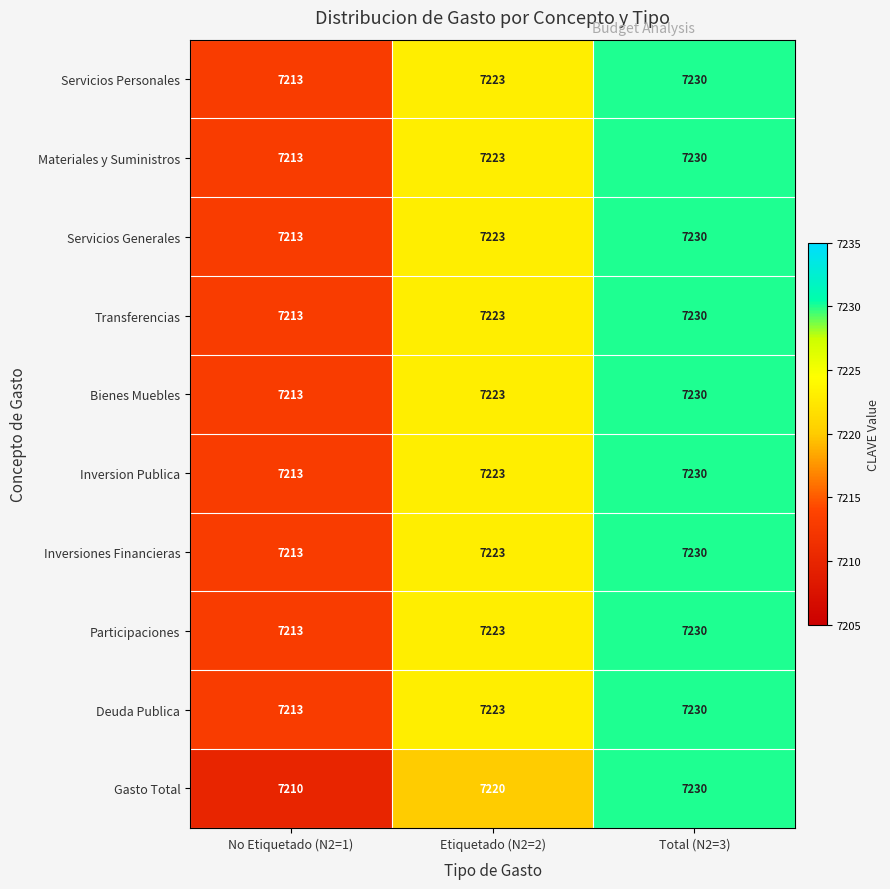

Reading left to right, list all the values displayed in this chart.

Servicios Personales: 7213	7223	7230
Materiales y Suministros: 7213	7223	7230
Servicios Generales: 7213	7223	7230
Transferencias: 7213	7223	7230
Bienes Muebles: 7213	7223	7230
Inversion Publica: 7213	7223	7230
Inversiones Financieras: 7213	7223	7230
Participaciones: 7213	7223	7230
Deuda Publica: 7213	7223	7230
Gasto Total: 7210	7220	7230